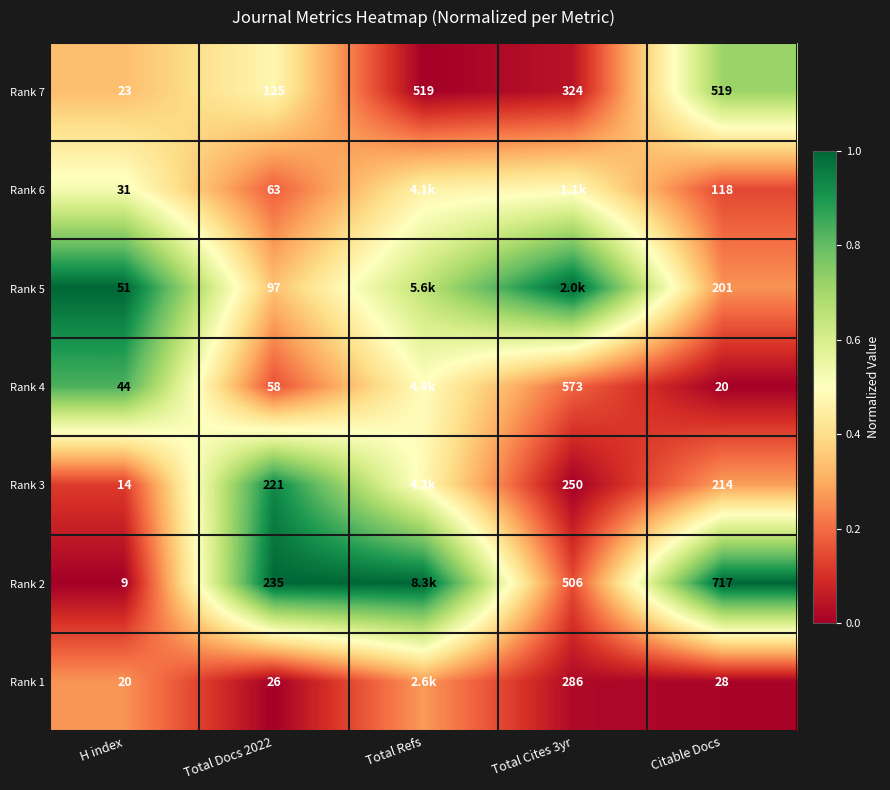

Is the value of Rank 1 at Citable Docs greater than the value of Rank 3 at Total Docs 2022?

No